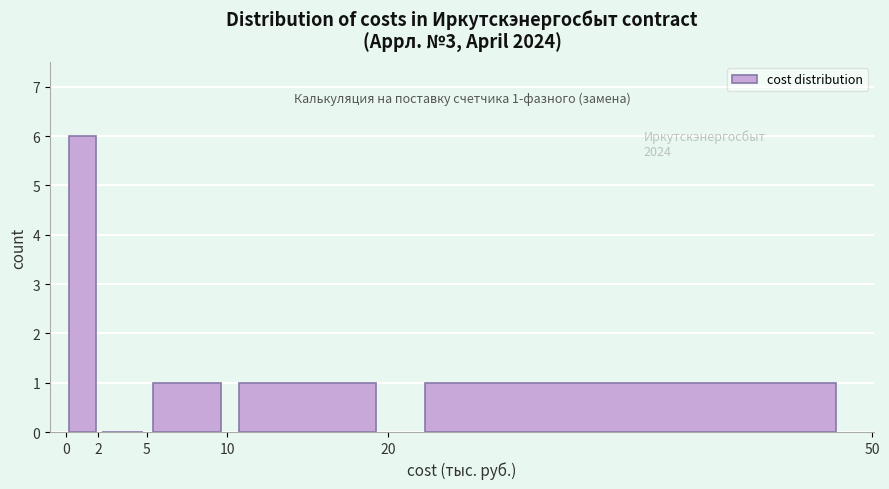

Which range on the x-axis has the tallest bar?

0 to 2